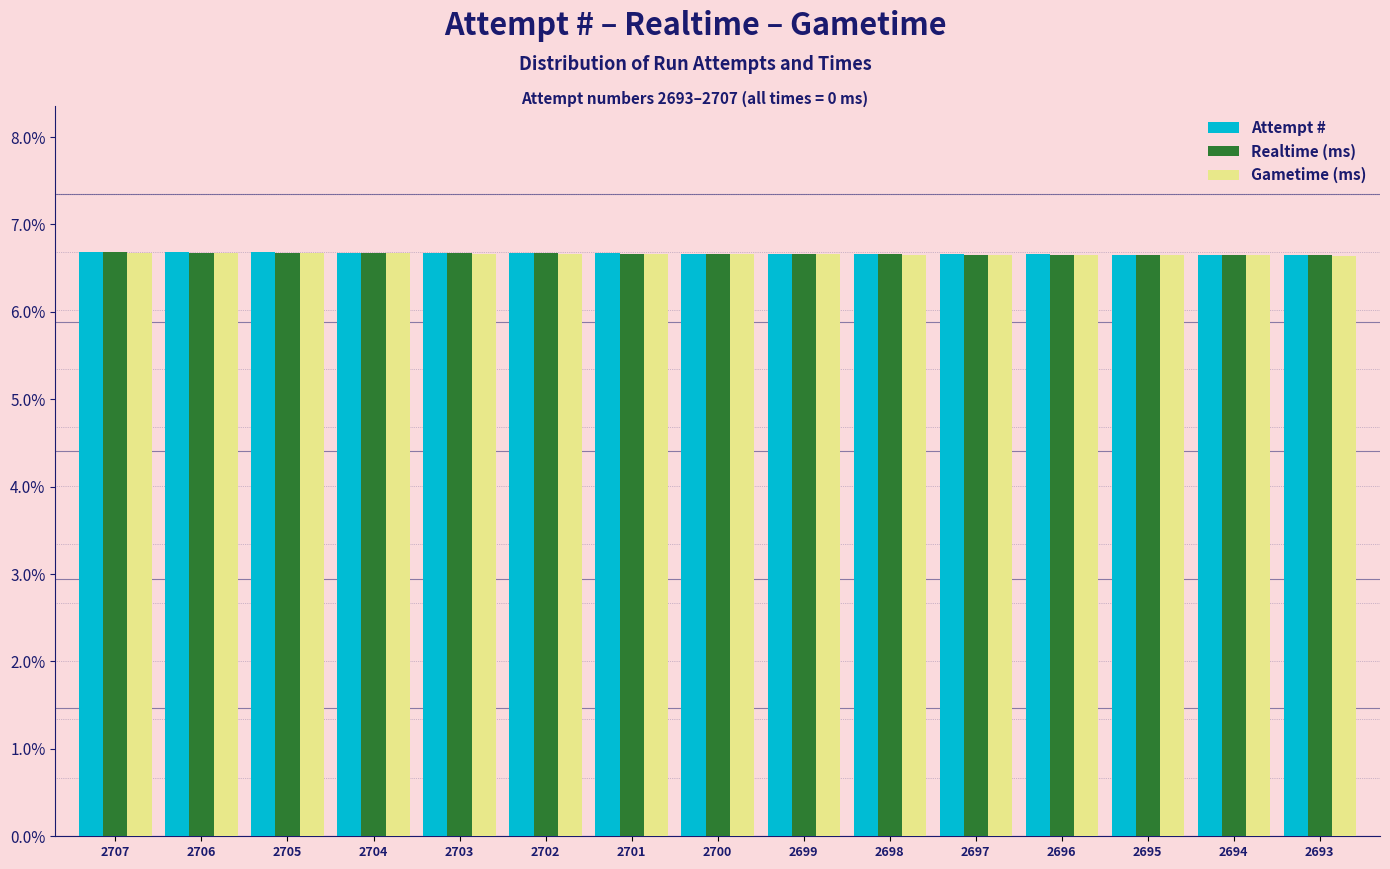

Is it true that Realtime (ms) equals 2.6 at 2707?

False